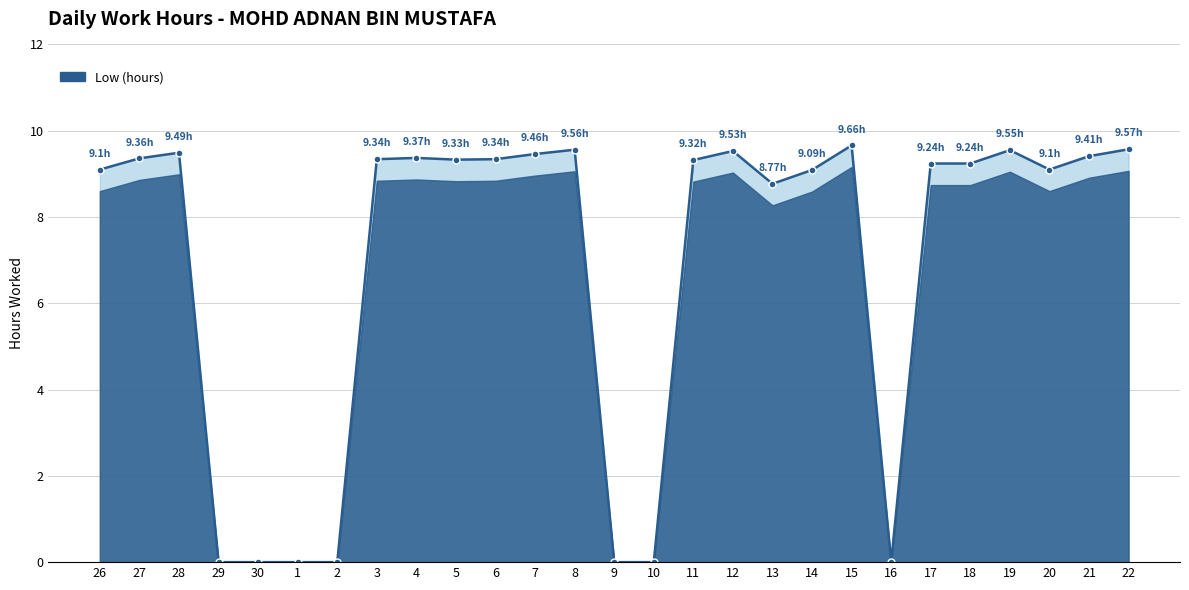

True or false: the data has more than 0 interior local peaks.

True